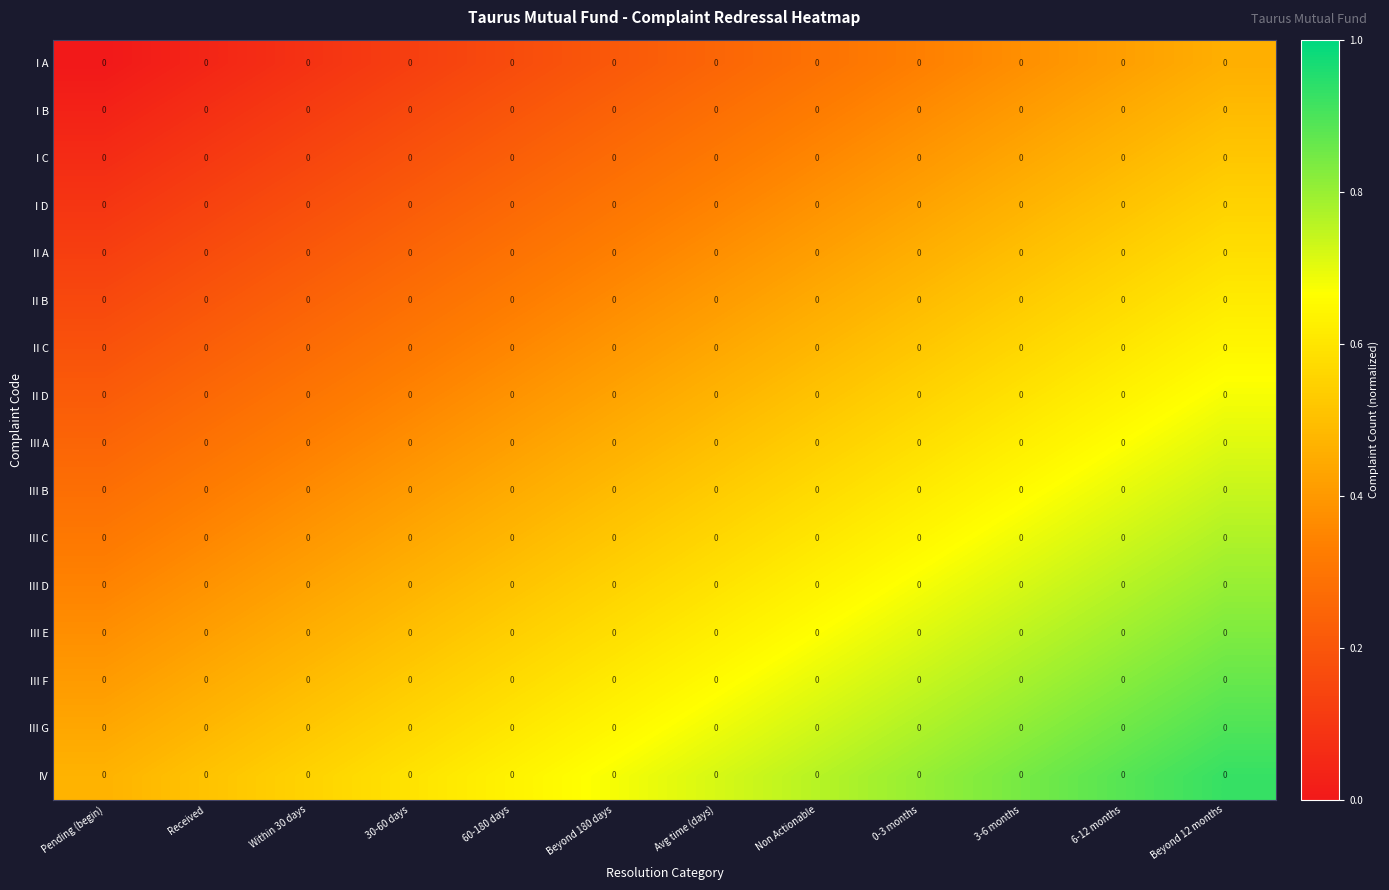

Between Pending (begin) and Avg time (days), which series saw the biggest shift?

row_0